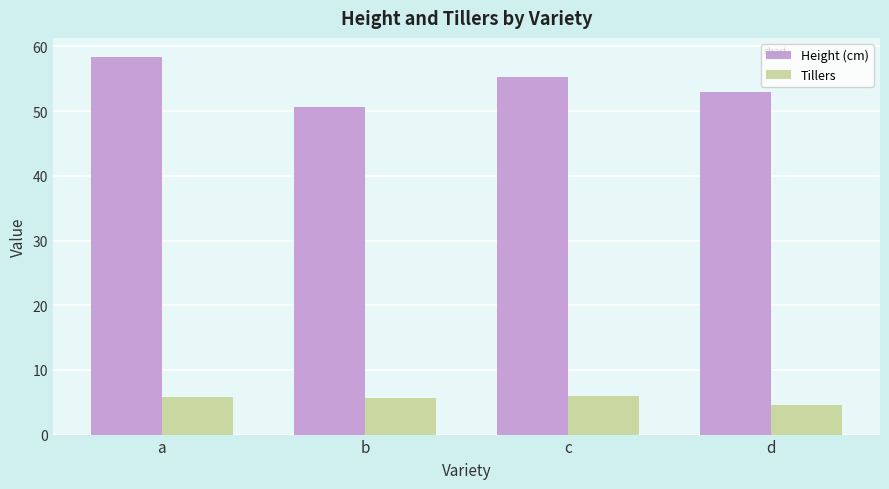

What are all the series names shown in the legend?

Height (cm), Tillers